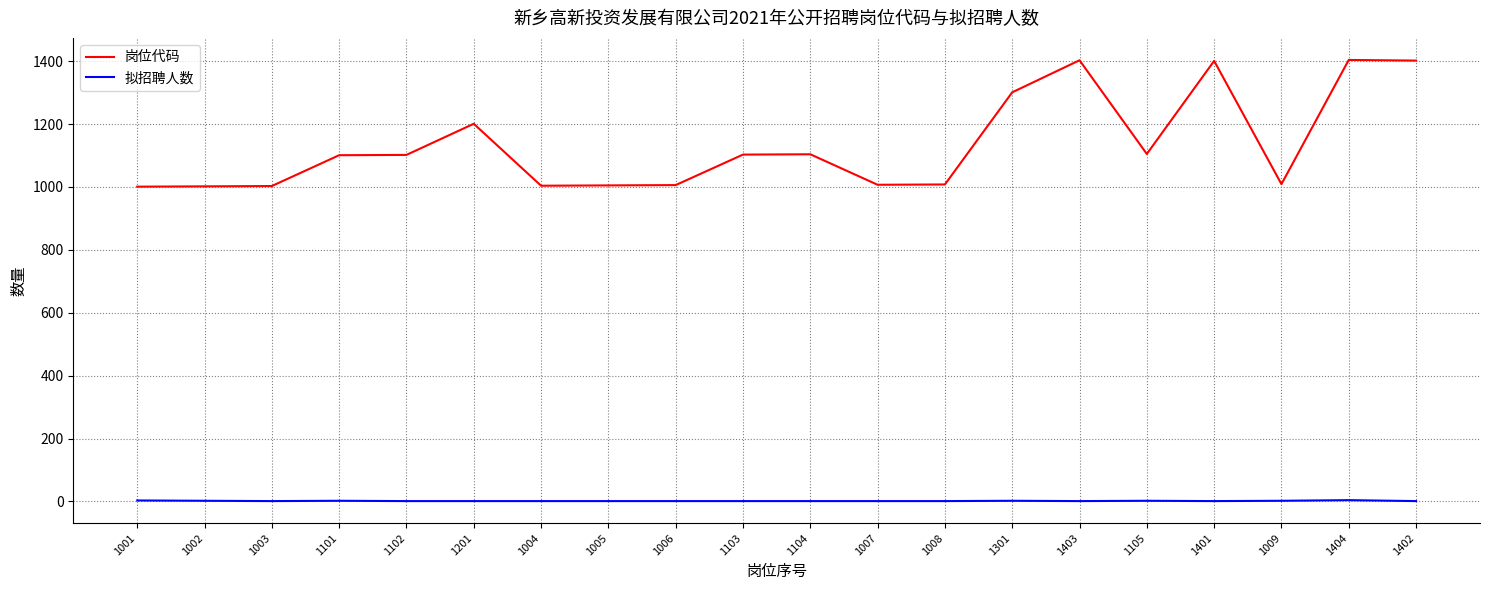

Is the value of 岗位代码 at 1102 greater than the value of 拟招聘人数 at 1401?

Yes